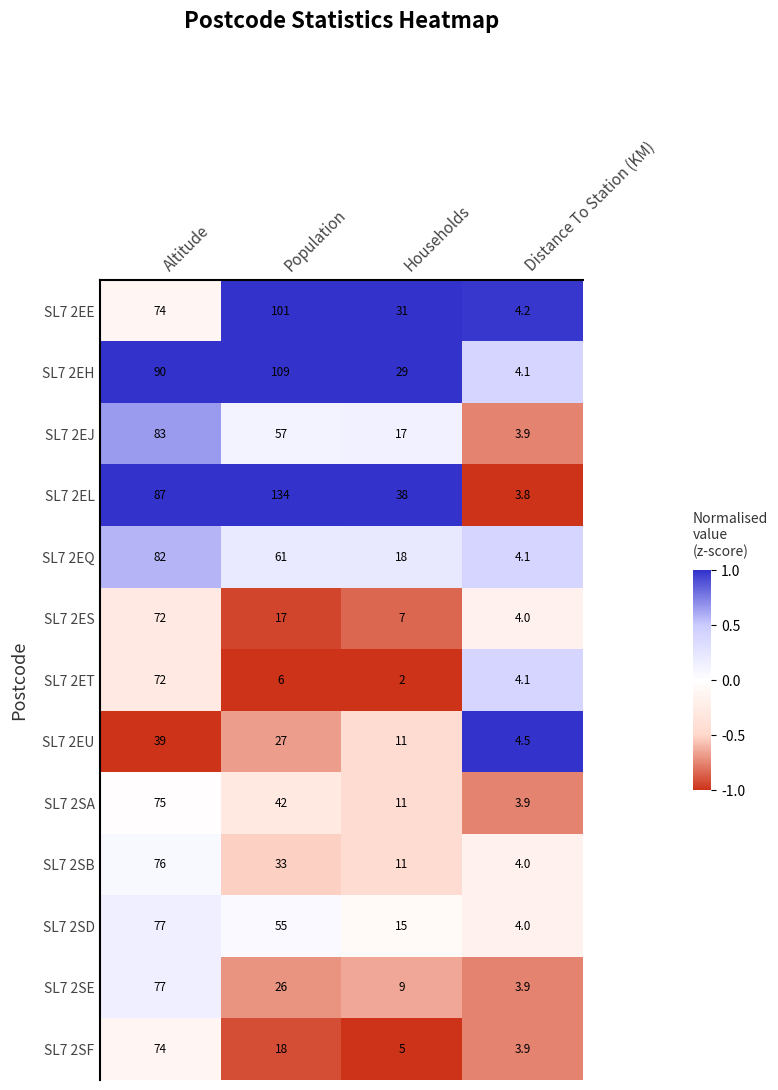

List the labels in order of SL7 2EJ value, largest first.

Altitude, Population, Households, Distance To Station (KM)